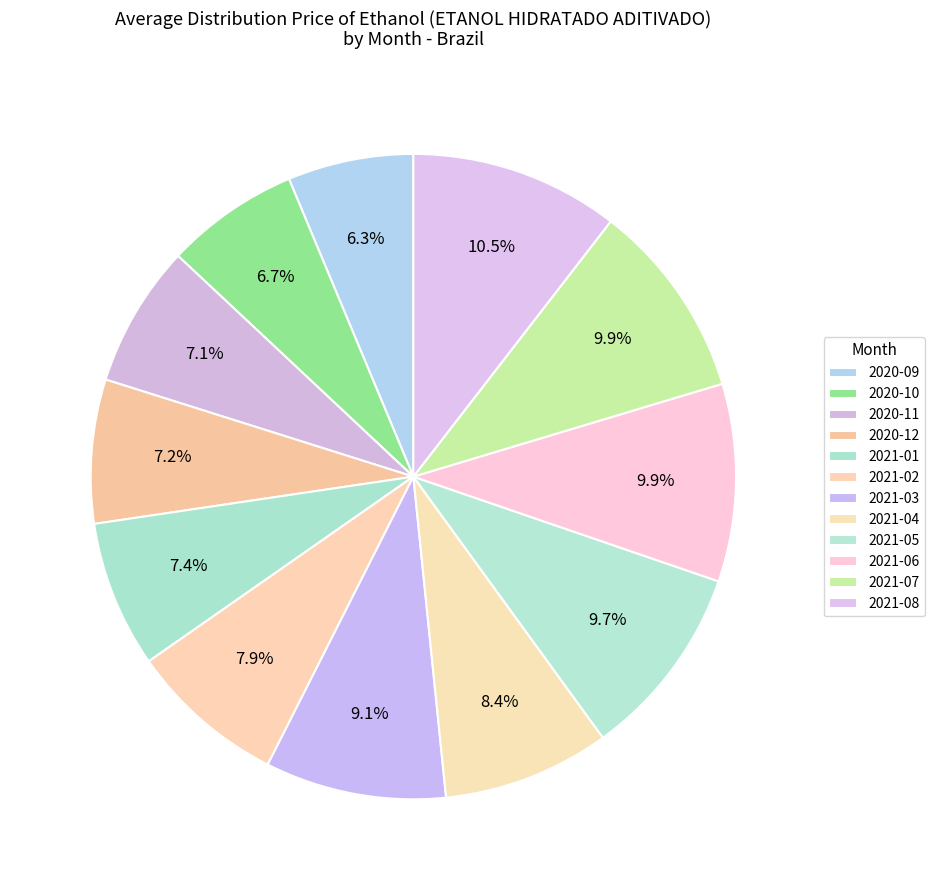

What is the total percentage of 2020-11 and 2021-07?

17.0%